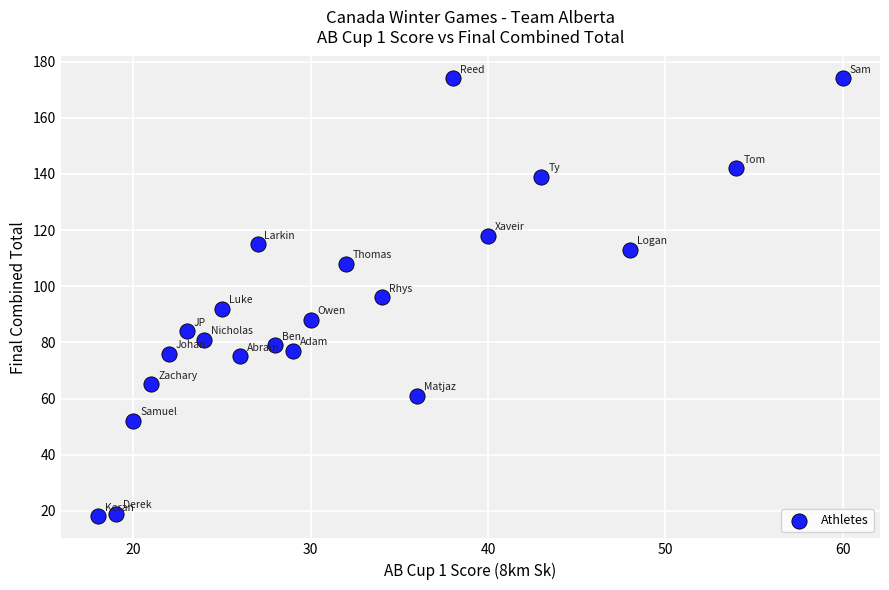

What is the range of X values (max minus min)?

42